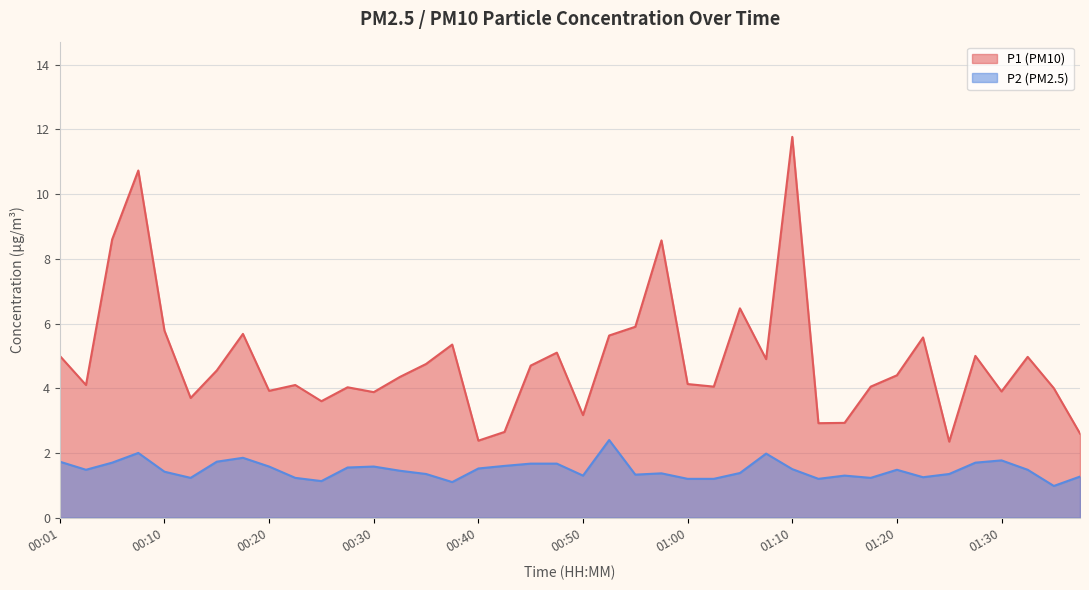

Rank the series by their maximum value, from highest to lowest.

P1 (PM10), P2 (PM2.5)